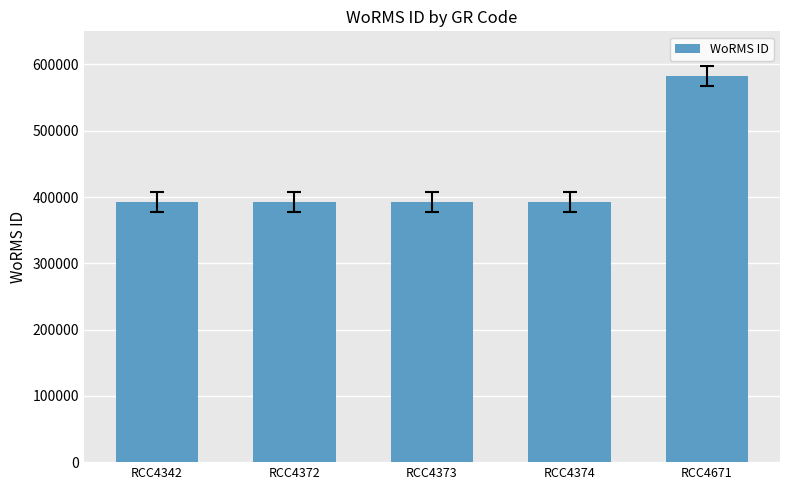

Reading right to left, list all the values displayed in this chart.

582134	393087	393087	393087	393087